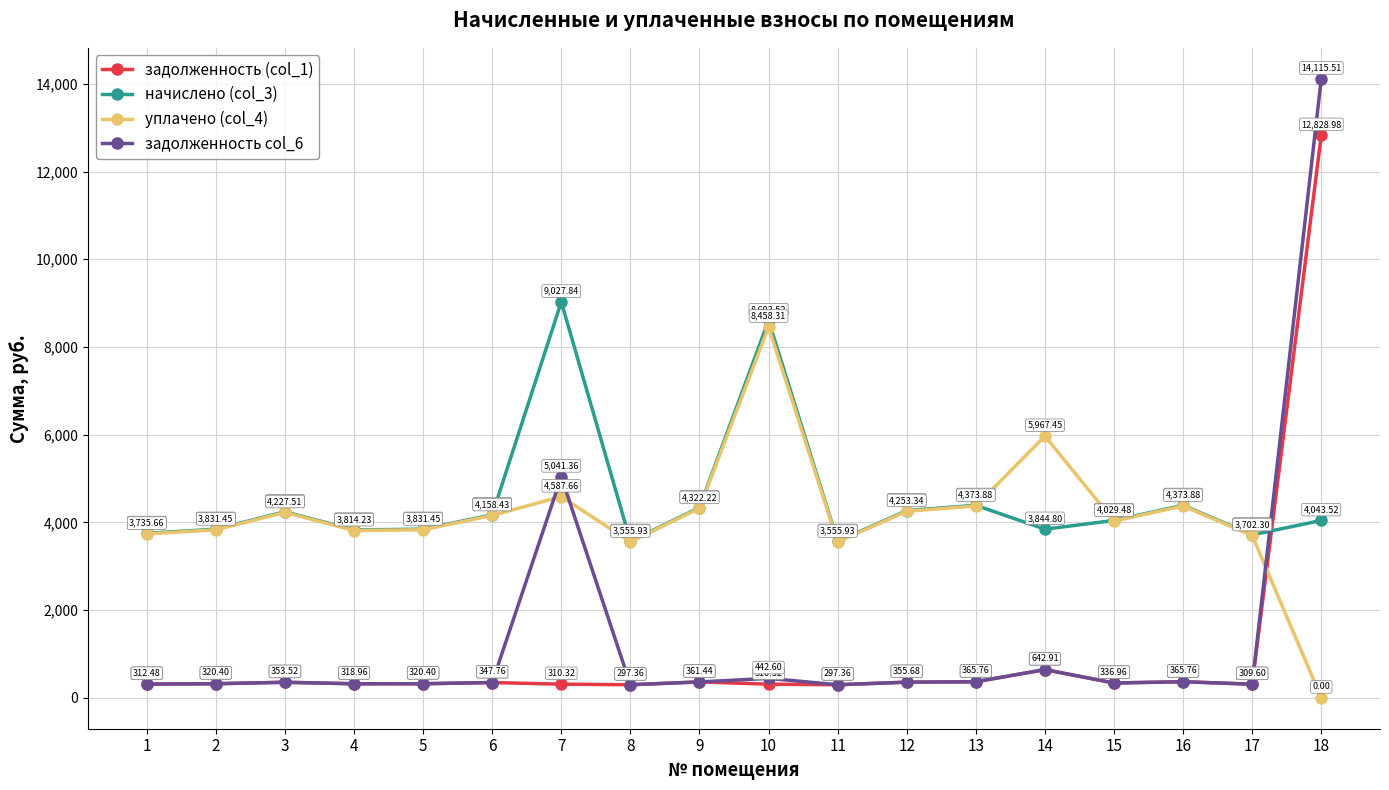

True or false: начислено (col_3) has a value of 3844.8 at 2.

True